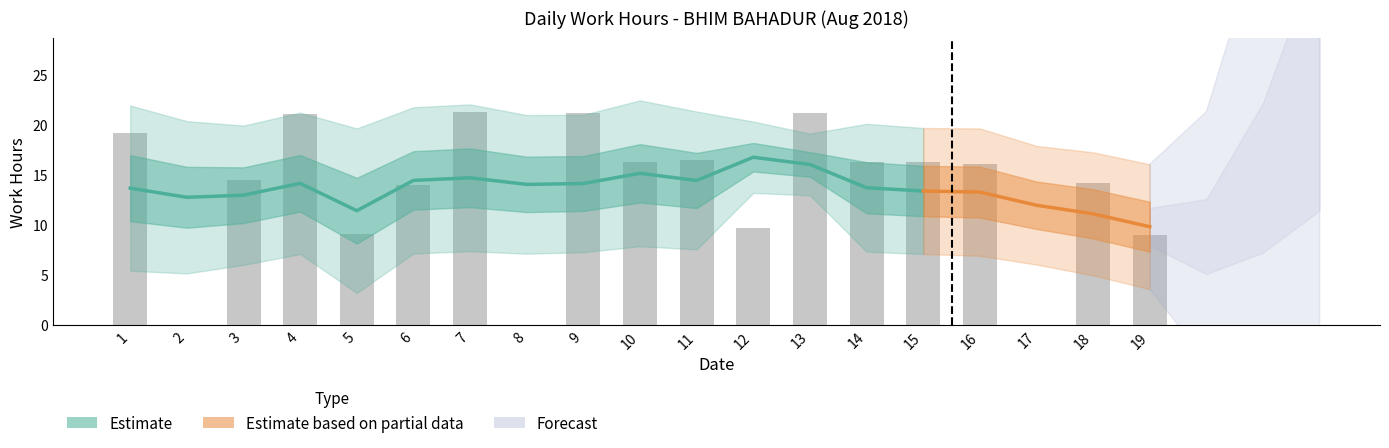

True or false: the data shows 22.7 at 15.

False